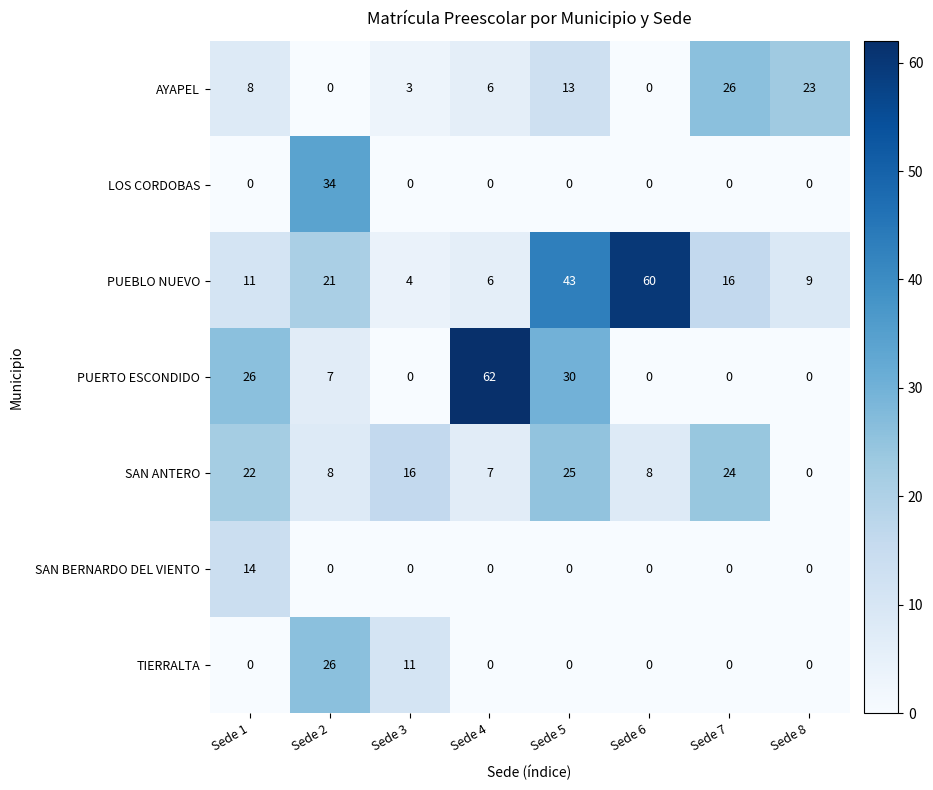

At how many categories does at least one series exceed 0?

8